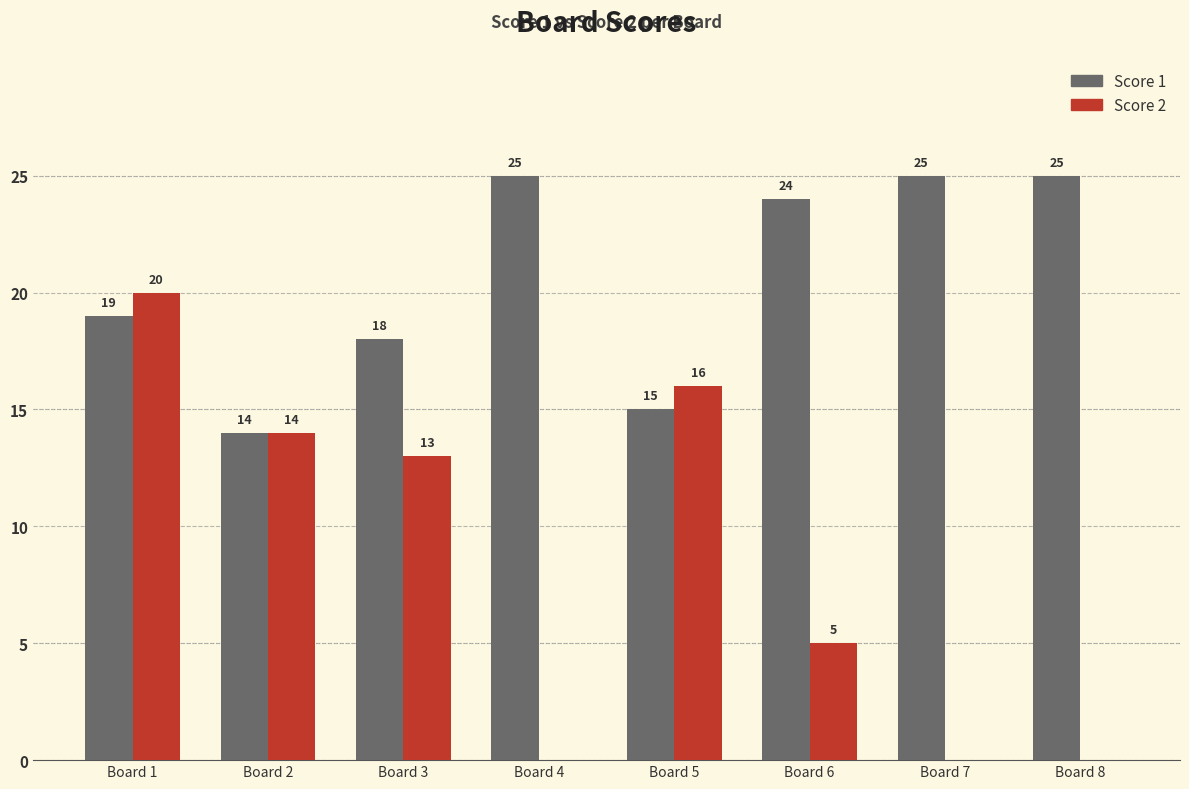

Read the Score 1 value at Board 3, to the nearest 5.

20